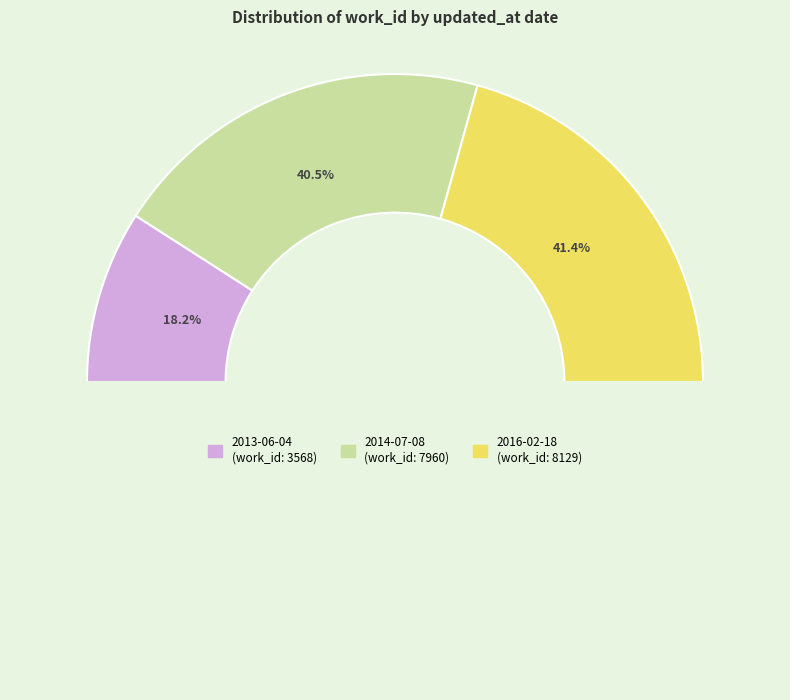

What percentage is the 2013-06-04 slice, to the nearest percent?

18%